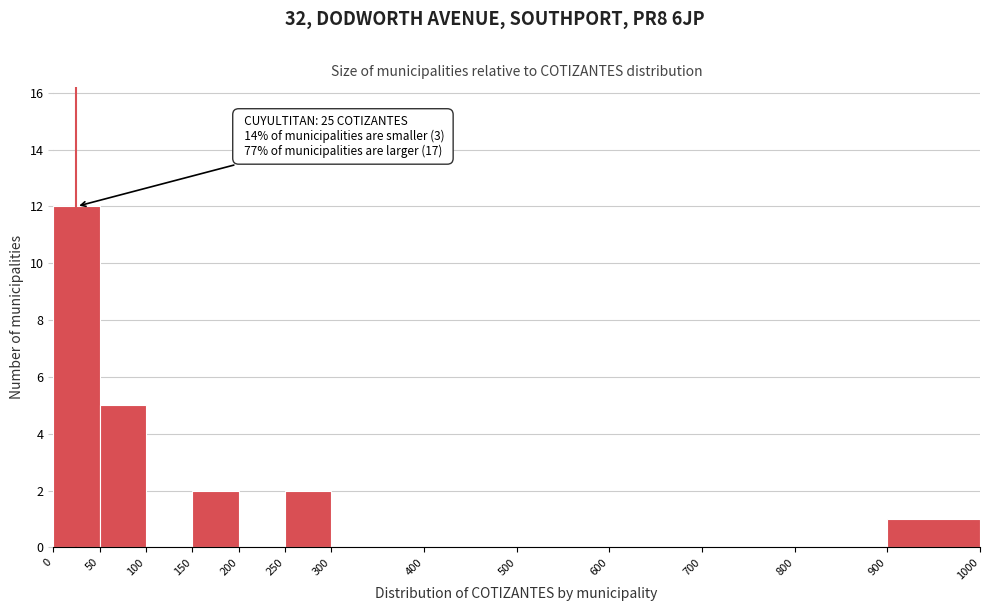

Which range on the x-axis has the tallest bar?

0 to 50